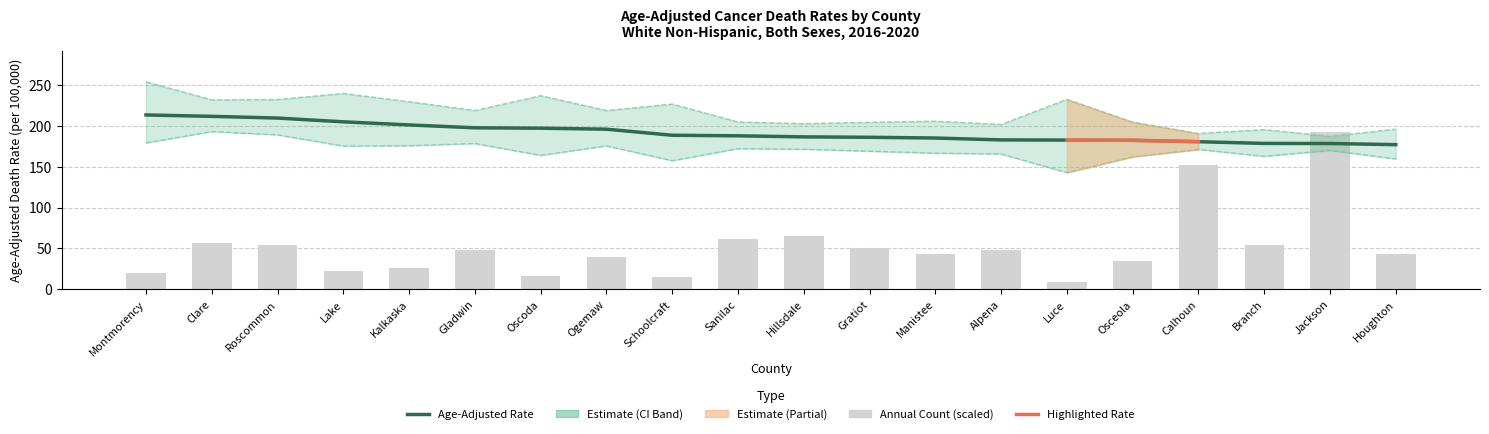

Reading left to right, what are all the values shown in this chart?

Age-Adjusted Rate: Montmorency=213.2	Clare=211.5	Roscommon=209.4	Lake=204.8	Kalkaska=201.0	Gladwin=197.5	Oscoda=197.0	Ogemaw=195.8	Schoolcraft=188.4	Sanilac=187.7	Hillsdale=186.4	Gratiot=185.9	Manistee=185.0	Alpena=182.7	Luce=182.5	Osceola=182.2	Calhoun=180.5	Branch=178.4	Jackson=178.3	Houghton=176.9
Upper CI: Montmorency=253.7	Clare=231.7	Roscommon=232.1	Lake=239.5	Kalkaska=229.4	Gladwin=218.6	Oscoda=236.8	Ogemaw=218.6	Schoolcraft=226.5	Sanilac=204.6	Hillsdale=202.6	Gratiot=204.2	Manistee=205.6	Alpena=201.6	Luce=232.3	Osceola=204.5	Calhoun=190.6	Branch=195.3	Jackson=187.1	Houghton=195.9
Lower CI: Montmorency=179.0	Clare=192.9	Roscommon=188.9	Lake=175.2	Kalkaska=175.6	Gladwin=178.3	Oscoda=163.8	Ogemaw=175.4	Schoolcraft=157.3	Sanilac=172.0	Hillsdale=171.3	Gratiot=168.9	Manistee=166.5	Alpena=165.5	Luce=142.7	Osceola=162.0	Calhoun=171.0	Branch=162.7	Jackson=169.9	Houghton=159.4
Annual Count: Montmorency=20.5	Clare=56.8	Roscommon=54.6	Lake=22.7	Kalkaska=26.5	Gladwin=48.1	Oscoda=16.2	Ogemaw=40.0	Schoolcraft=15.1	Sanilac=62.2	Hillsdale=65.4	Gratiot=50.8	Manistee=43.2	Alpena=48.1	Luce=8.6	Osceola=34.6	Calhoun=152.4	Branch=54.1	Jackson=191.9	Houghton=43.2